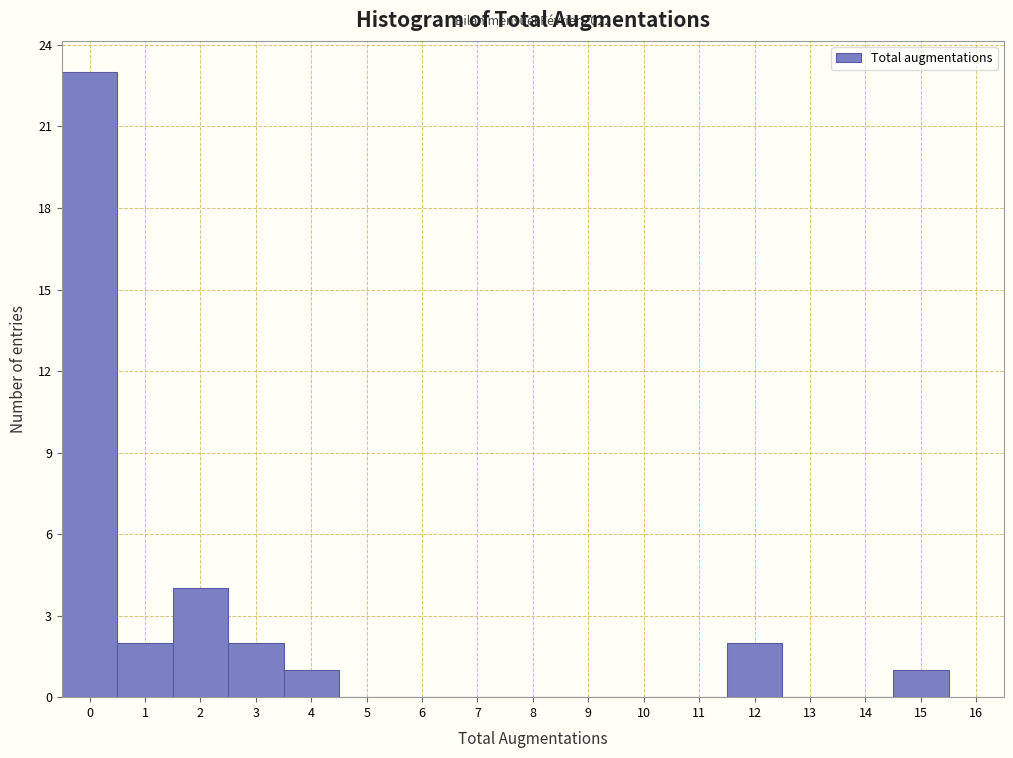

Which range on the x-axis has the tallest bar?

-0.5 to 0.5